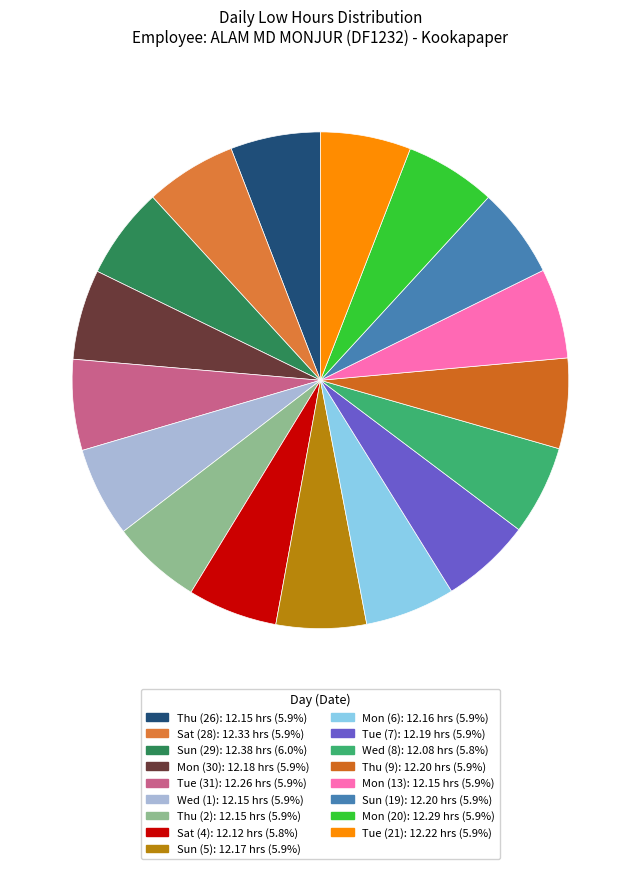

How much of the chart is everything except Mon (20)?

94.1%